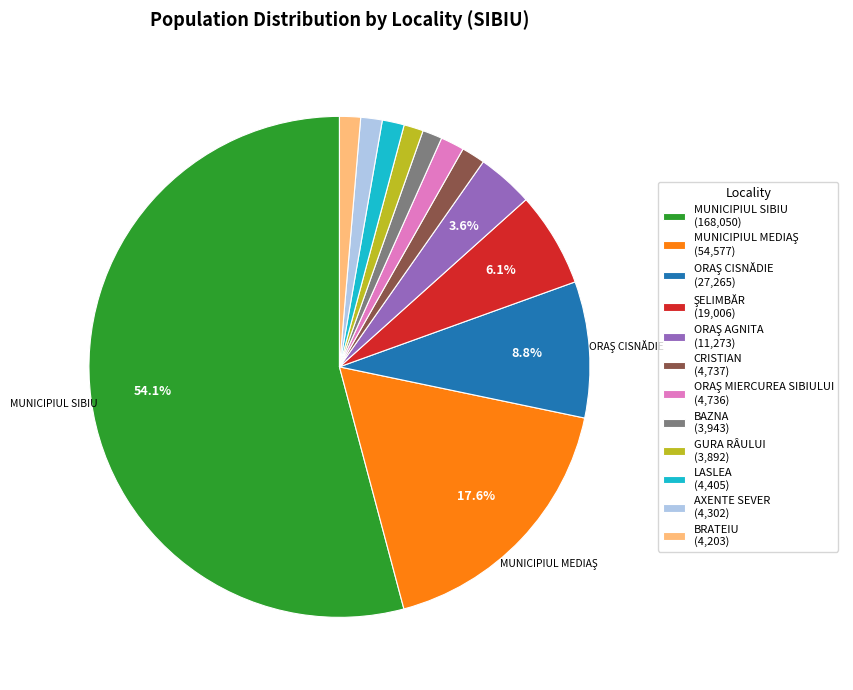

What is the majority slice?

MUNICIPIUL SIBIU